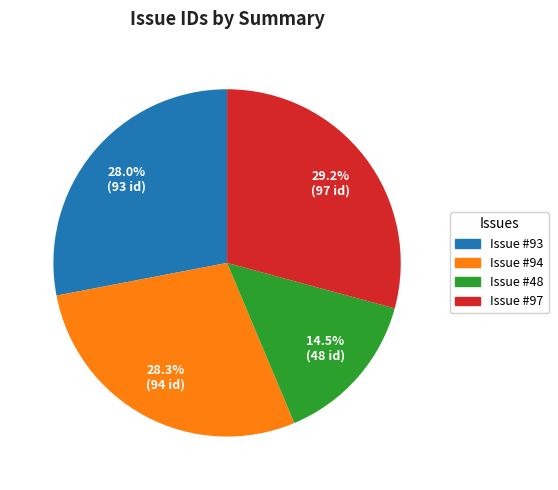

Is there a majority slice in this chart?

No